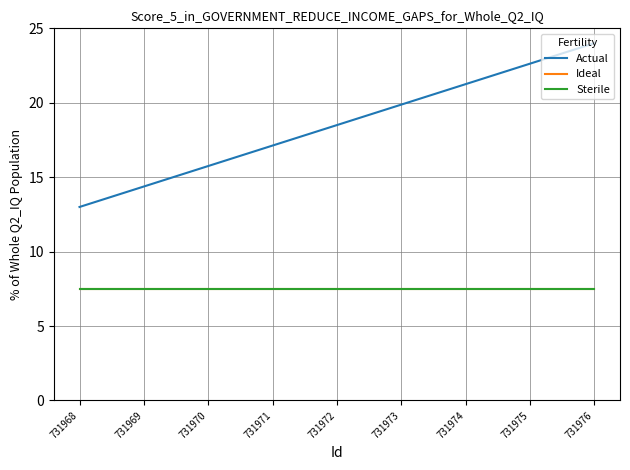

Is this an area chart (filled region under the line)?

No